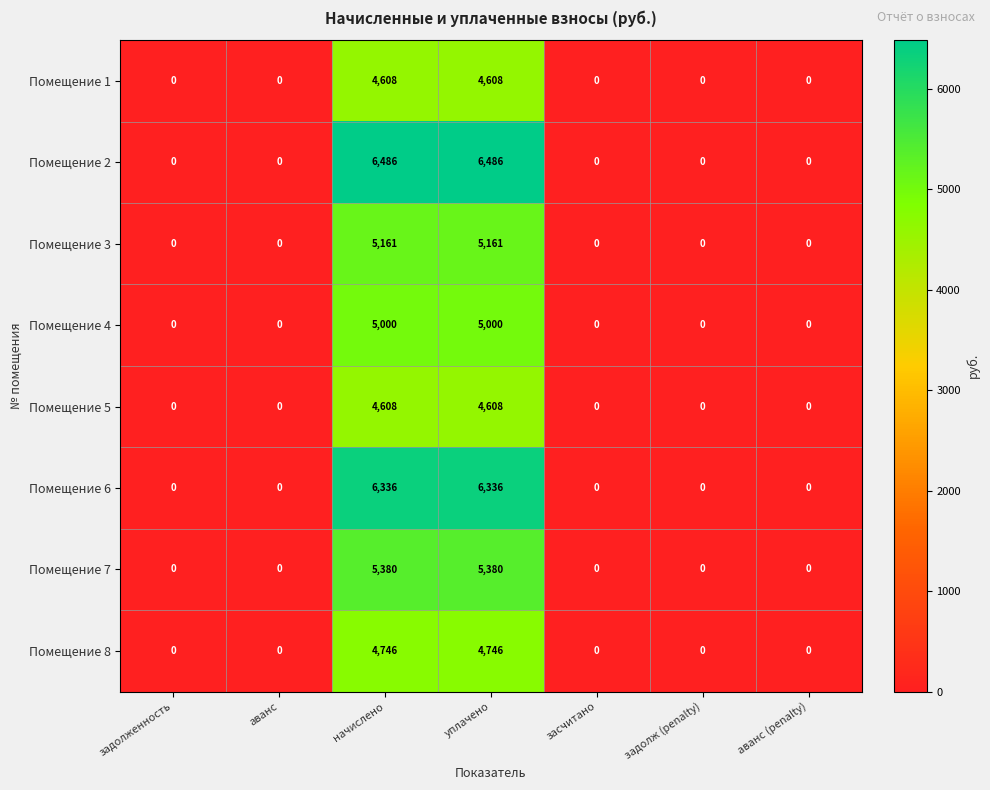

At how many categories does at least one series exceed 1741?

2